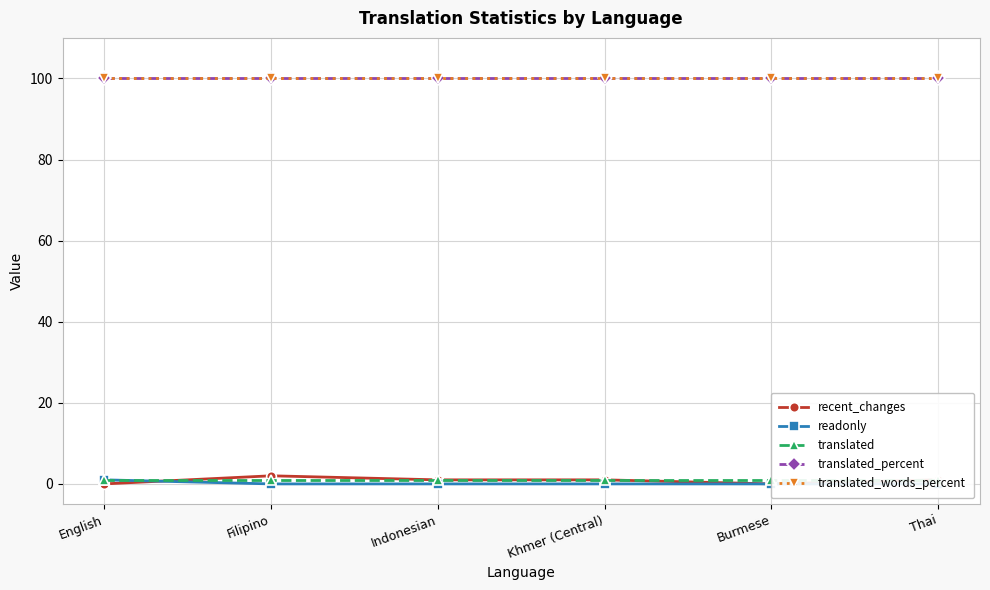

The translated series shows 1 at English. True or false?

True